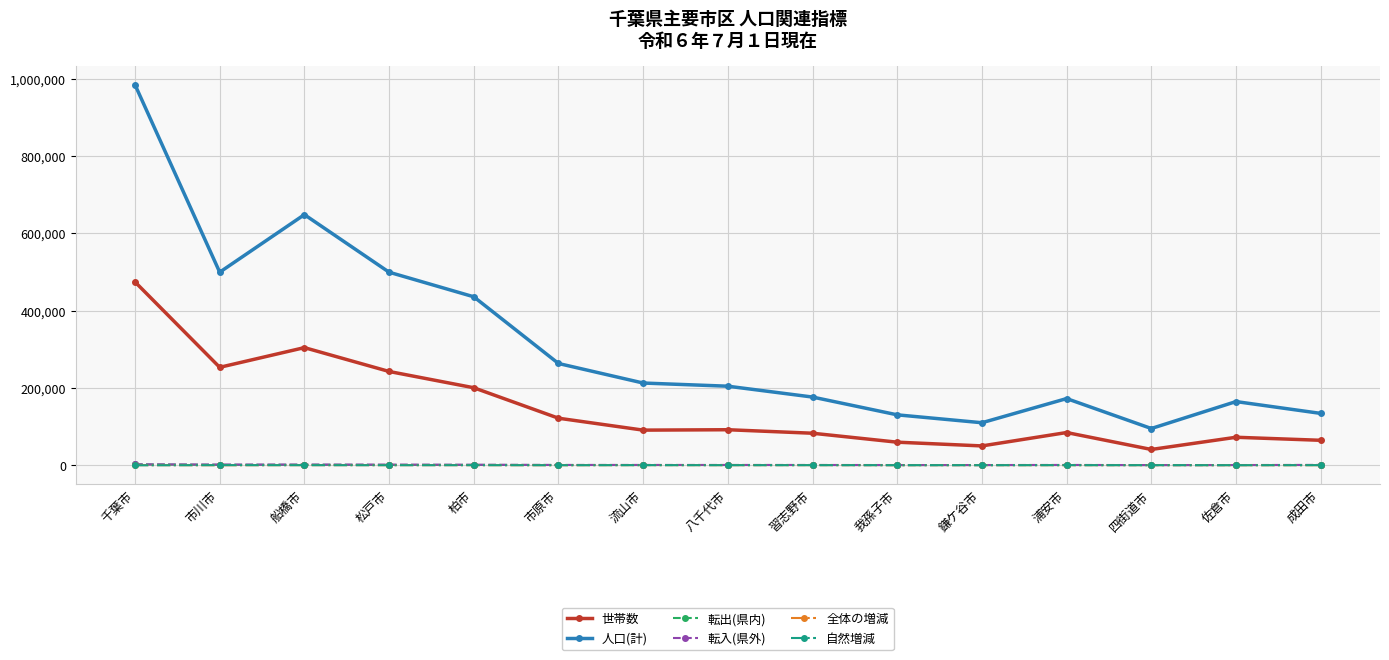

At which category is the sum across all series the highest?

千葉市